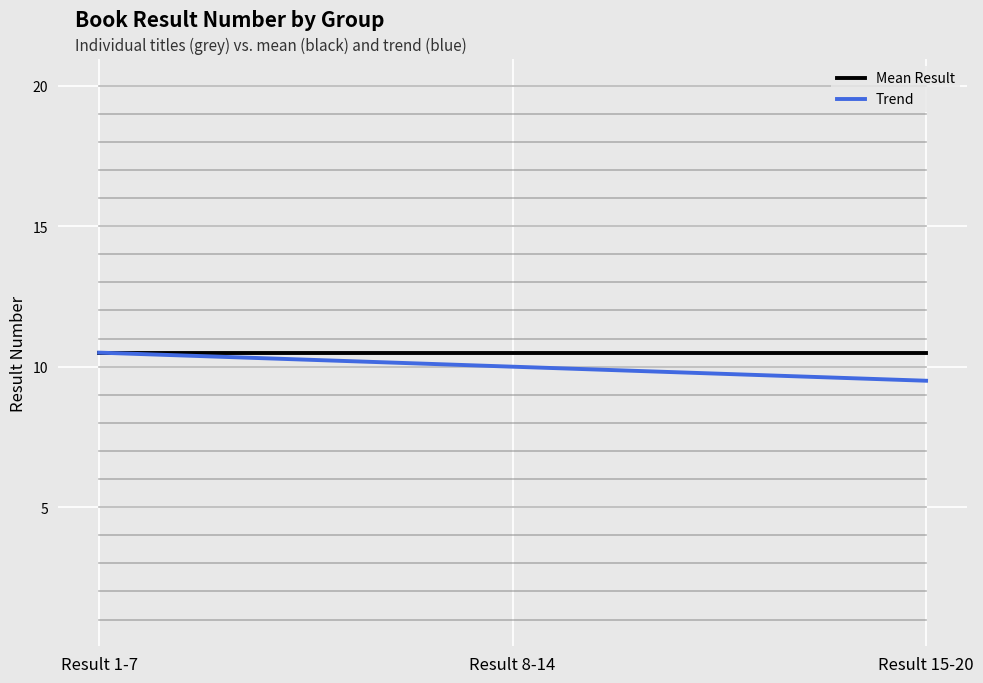

How many lines are shown in the chart?

22